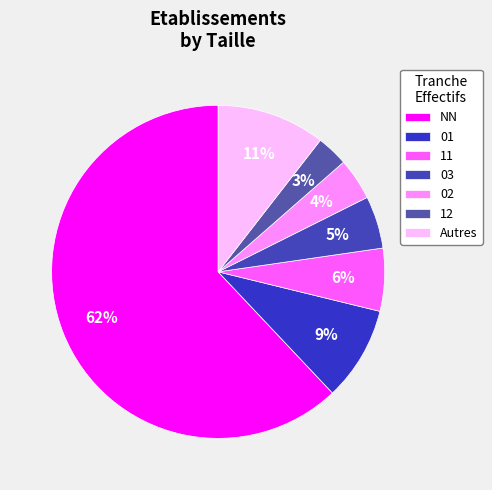

What percentage is the 11 slice, to the nearest percent?

6%